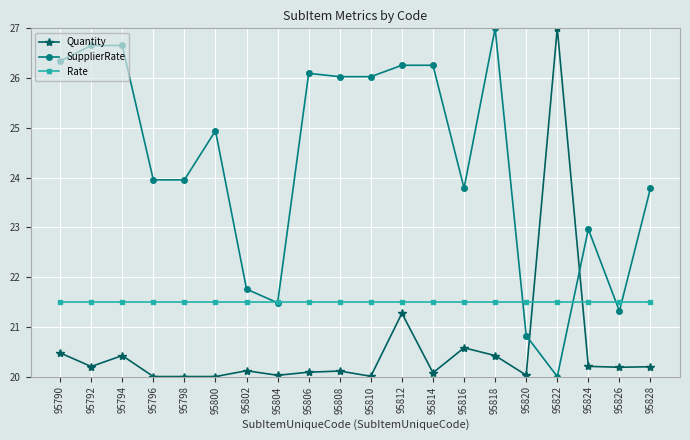

Between 95790 and 95812, which series saw the biggest shift?

Quantity